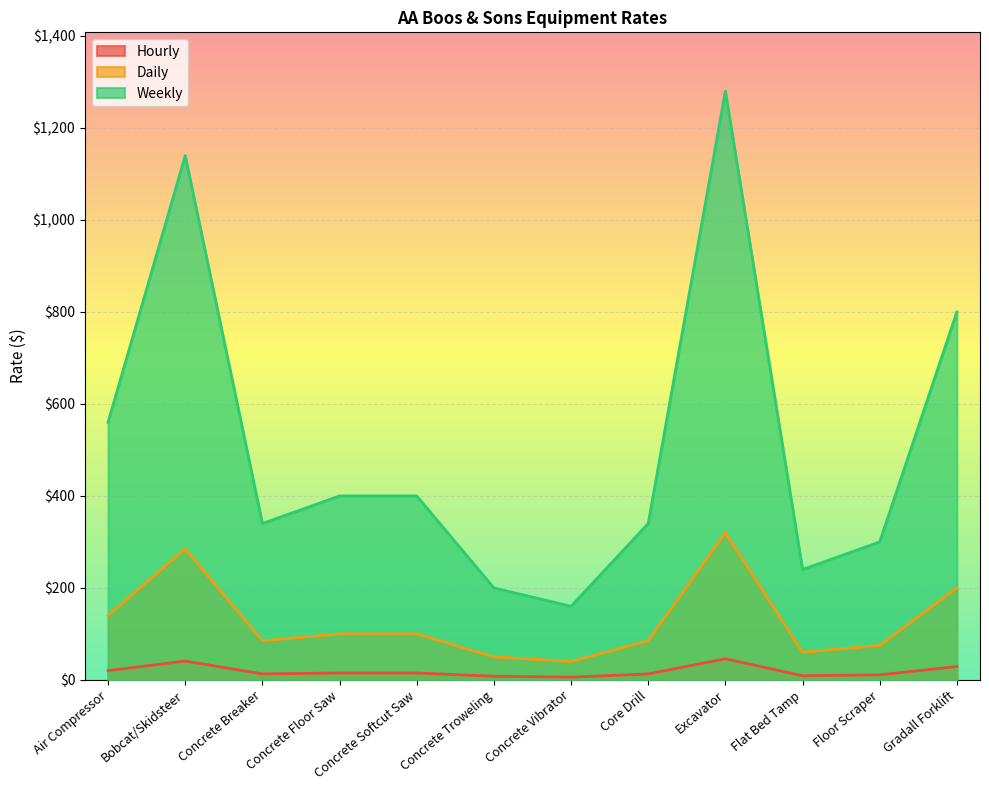

Reading left to right, what are all the values shown in this chart?

Hourly: 20	41	13	15	15	8	6	13	46	9	11	29
Daily: 140	285	85	100	100	50	40	85	320	60	75	200
Weekly: 560	1140	340	400	400	200	160	340	1280	240	300	800